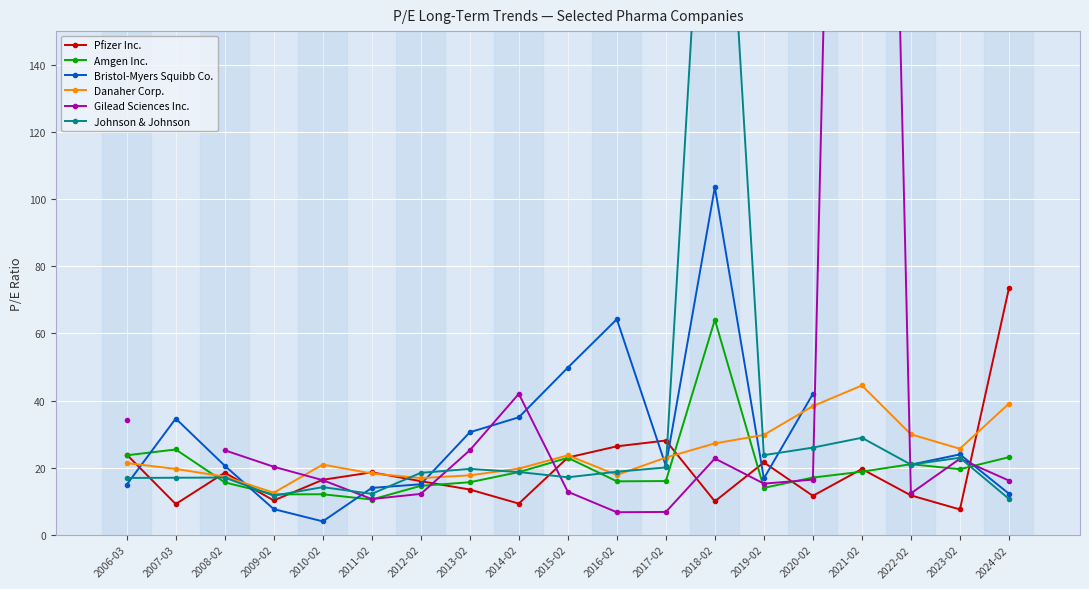

The value of Amgen Inc. at 2021-02 is 10.9. True or false?

False